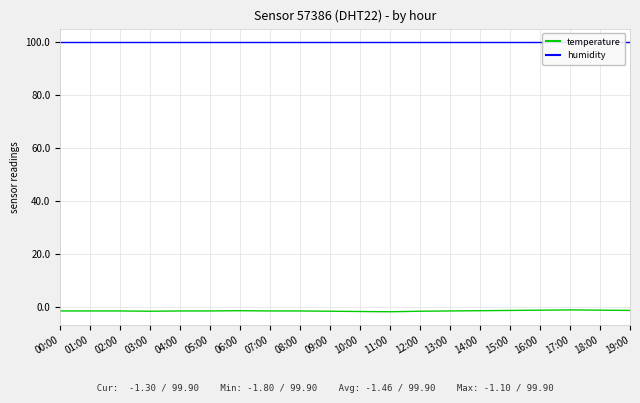

What is the label of the 12th point from the left?

11:00